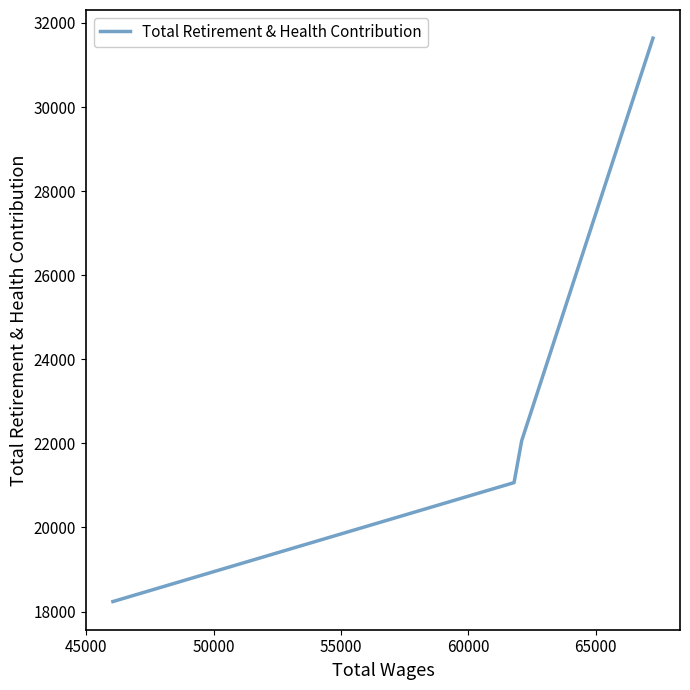

What is the difference between the maximum and minimum values?

13401